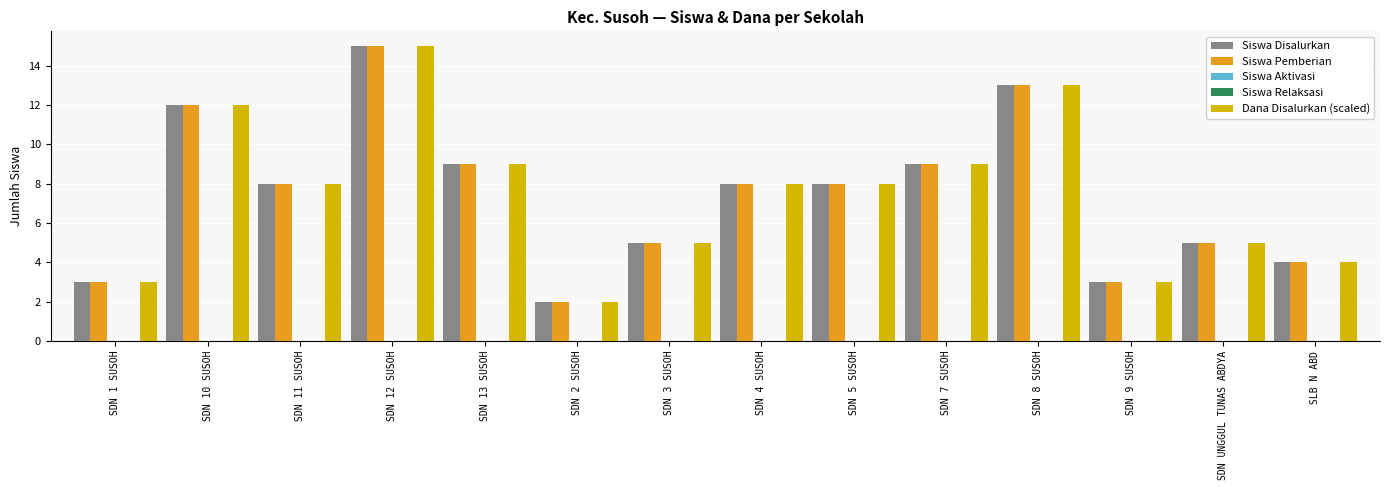

At how many categories does at least one series exceed 9?

3